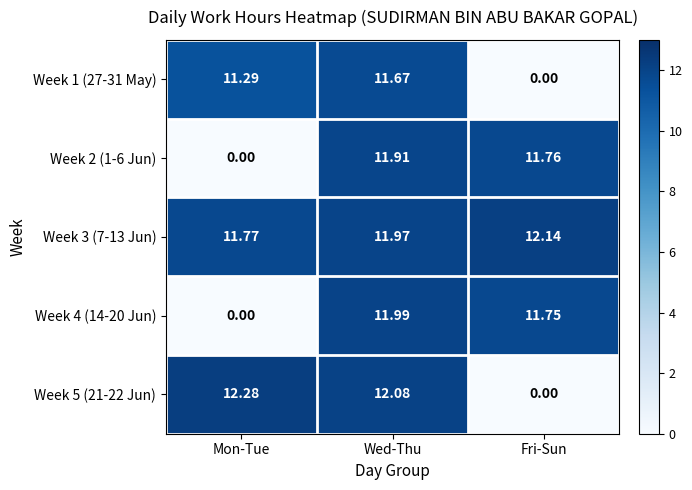

How many values in the Week 1 (27-31 May) series exceed 11?

2